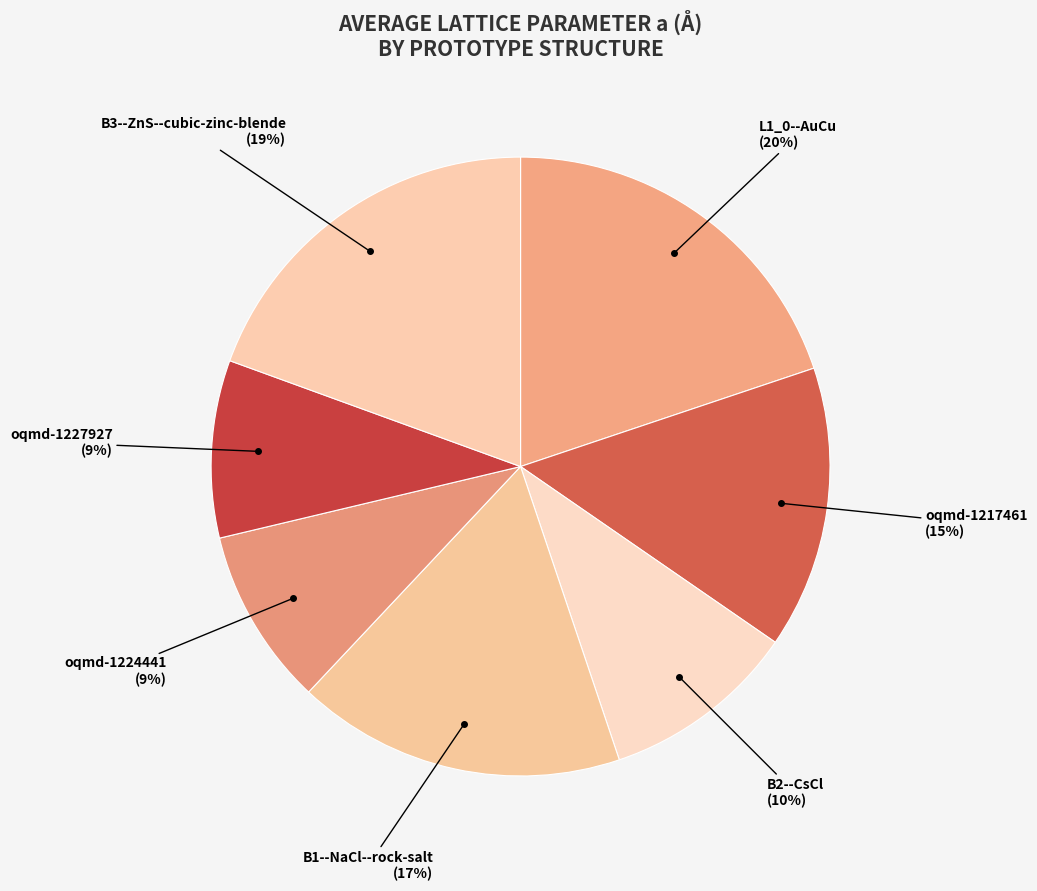

To the nearest percent, what is the difference between the largest and smallest slice percentages?

11%